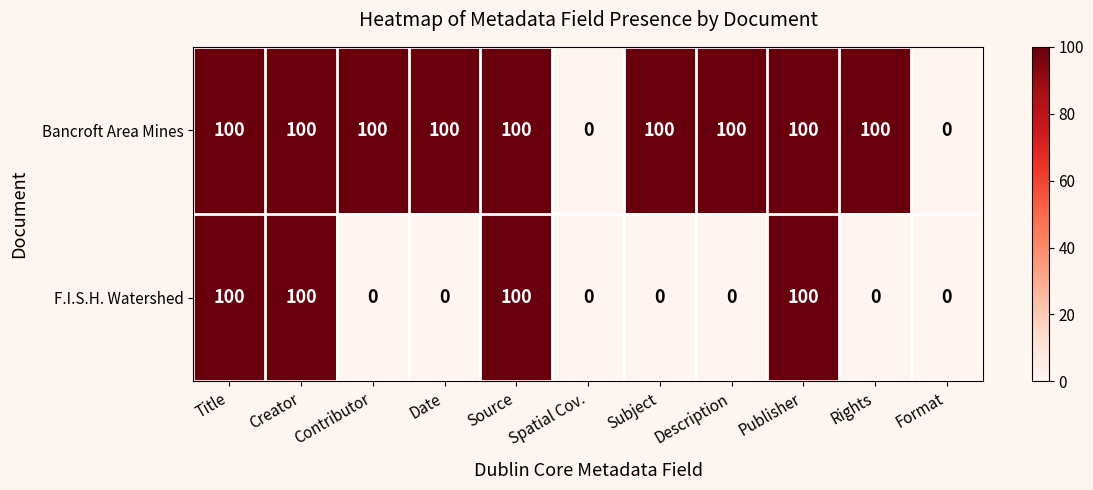

Which series changed the most between Source and Rights?

F.I.S.H. Watershed